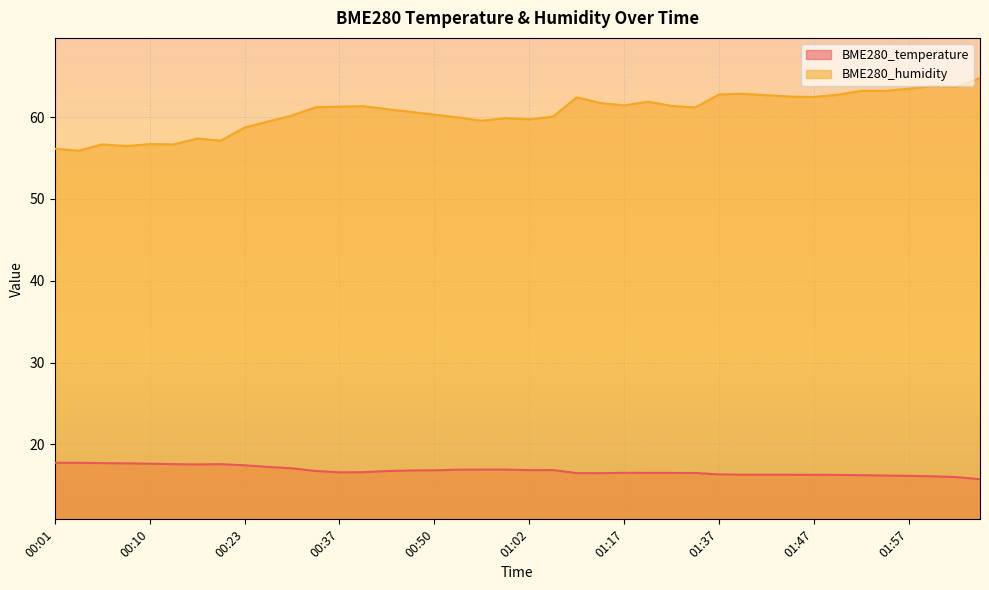

True or false: BME280_temperature and BME280_humidity intersect in this chart.

False